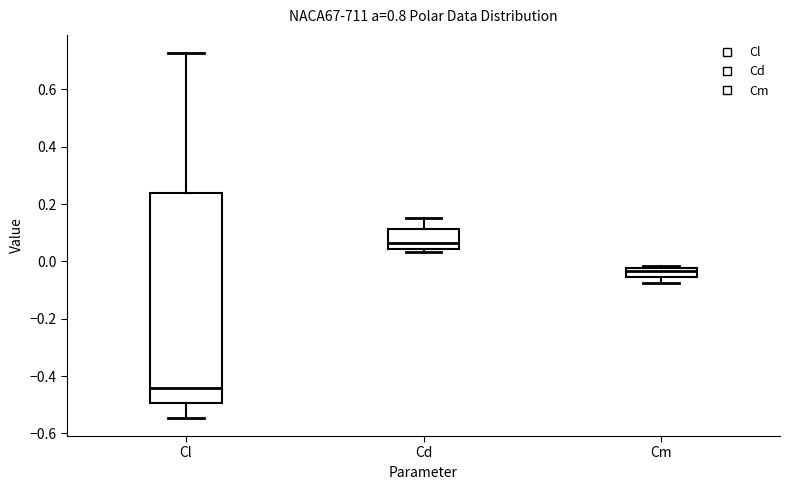

Where is the upper edge of the box for Cl on the y-axis? The values are not printed on the chart, so give them approximately, as read against the axis.

0.24